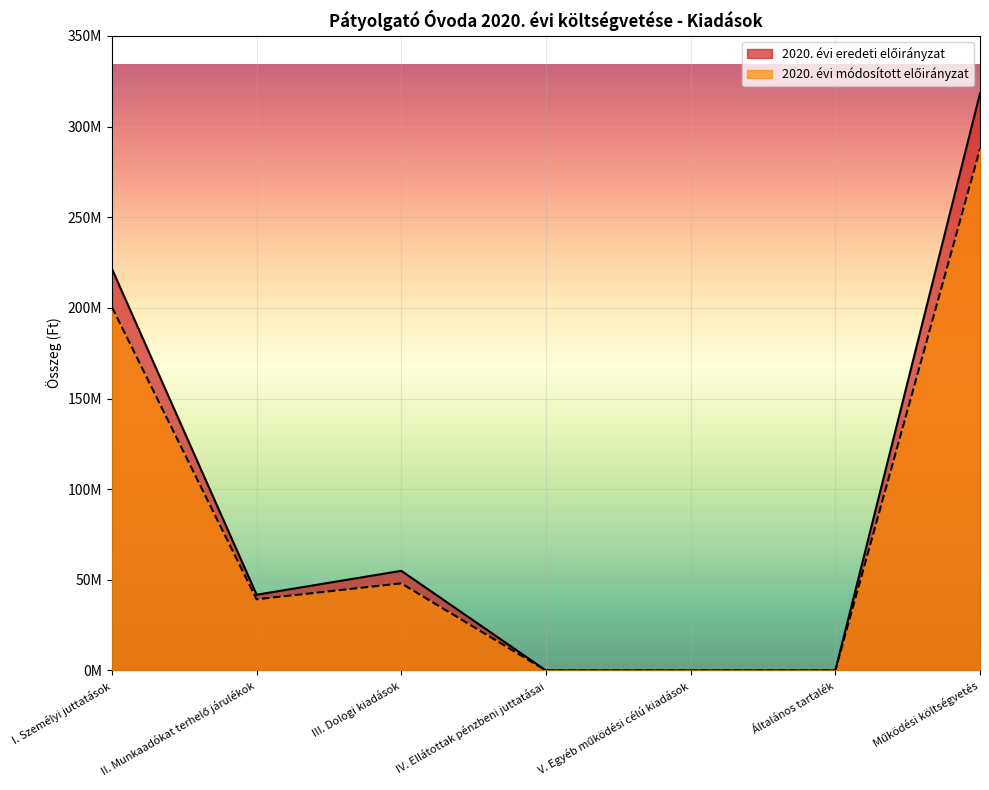

At which label does 2020. évi eredeti előirányzat first exceed 41780055?

I. Személyi juttatások